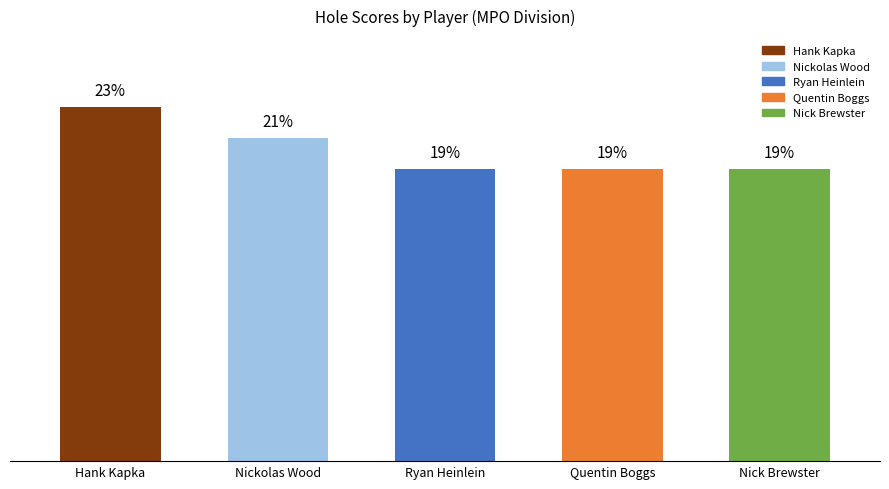

Between Nick Brewster and Hank Kapka, which is larger?

Hank Kapka